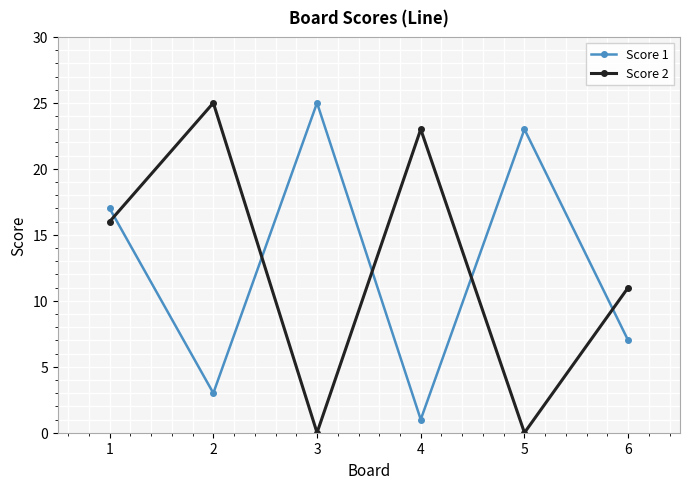

Which series has the widest spread of values?

Score 2